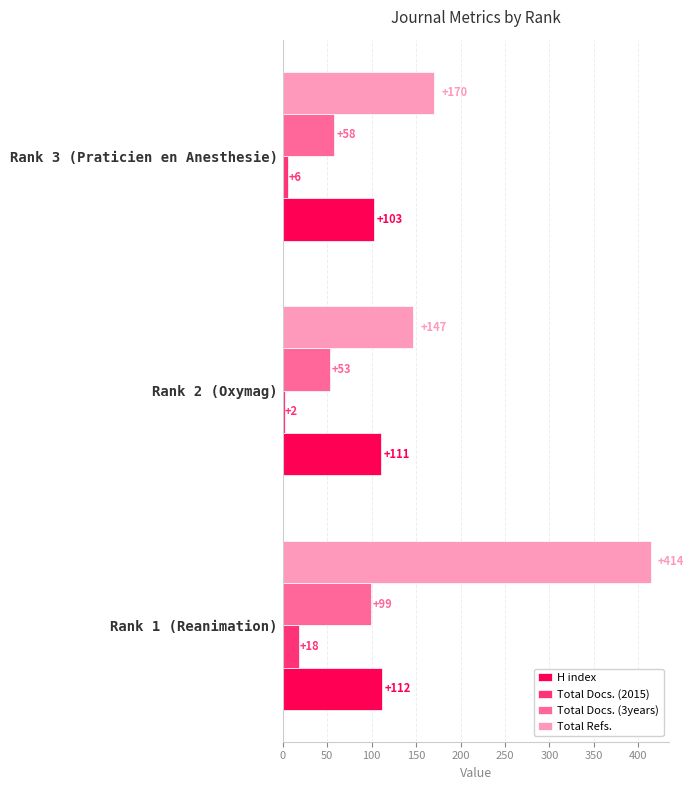

What is the difference between the highest and lowest values at Rank 1 (Reanimation)?

396